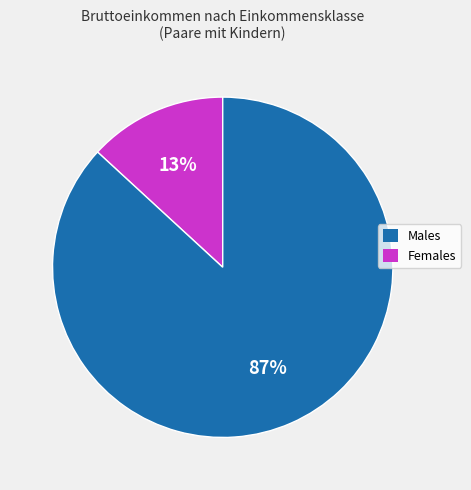

To the nearest percent, what is the average slice percentage?

50%